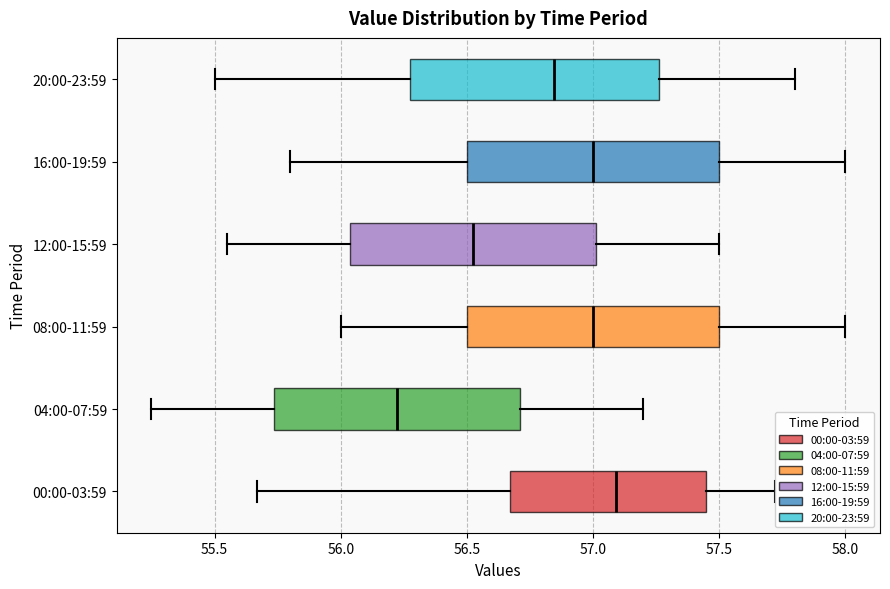

Reading bottom to top, transcribe this box plot: for each box, give where its median line is, the range the box spans, and where its two whiskers end, as read against the x-axis. The values are not printed on the chart, so give them approximately, as read against the axis.

00:00-03:59: median 57.10, box 56.65 to 57.45, whiskers 55.65 to 57.70
04:00-07:59: median 56.25, box 55.75 to 56.70, whiskers 55.25 to 57.20
08:00-11:59: median 57.00, box 56.50 to 57.50, whiskers 56.00 to 58.00
12:00-15:59: median 56.55, box 56.05 to 57.00, whiskers 55.55 to 57.50
16:00-19:59: median 57.00, box 56.50 to 57.50, whiskers 55.80 to 58.00
20:00-23:59: median 56.85, box 56.30 to 57.25, whiskers 55.50 to 57.80